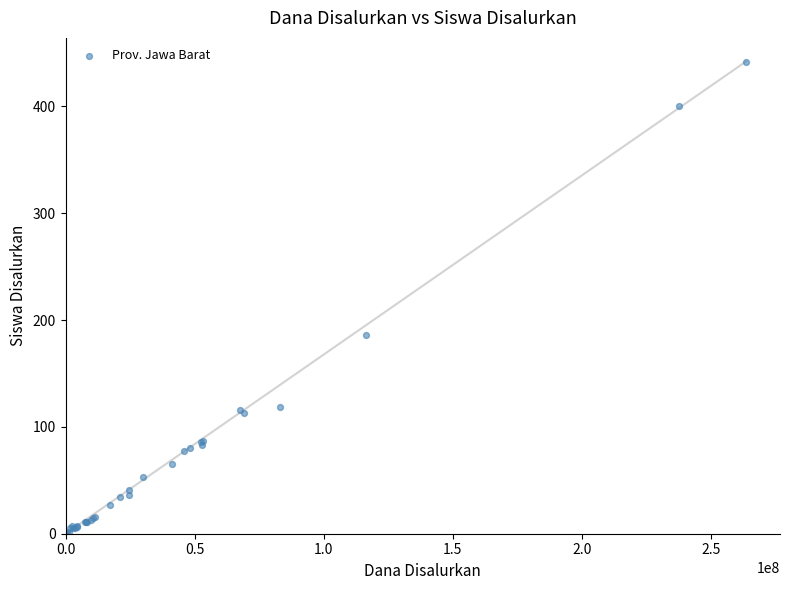

What Y value in the scatter plot is closest to 221?

186